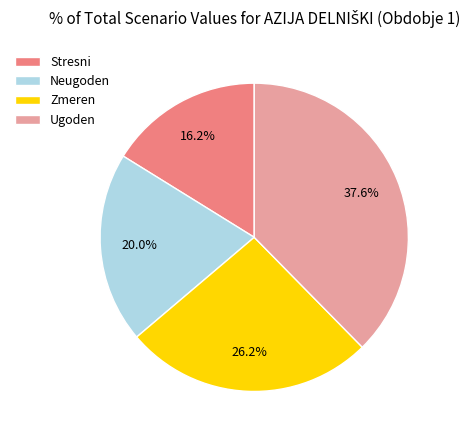

To the nearest percent, what is the combined percentage of Neugoden and Zmeren?

46%